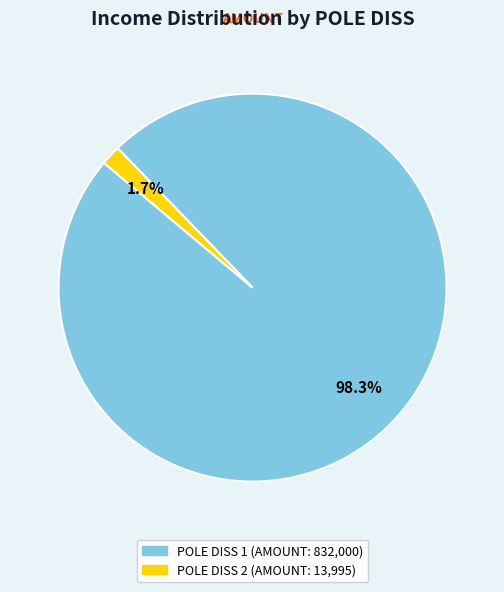

Is there any slice that represents more than half of the pie?

Yes